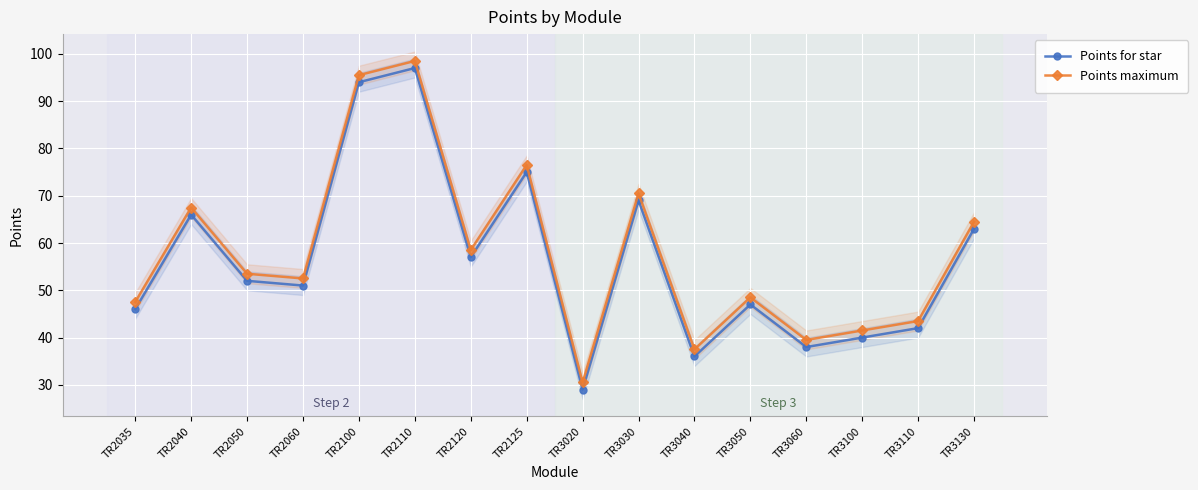

Is the value of Points for star at TR2100 greater than the value of Points maximum at TR2125?

Yes